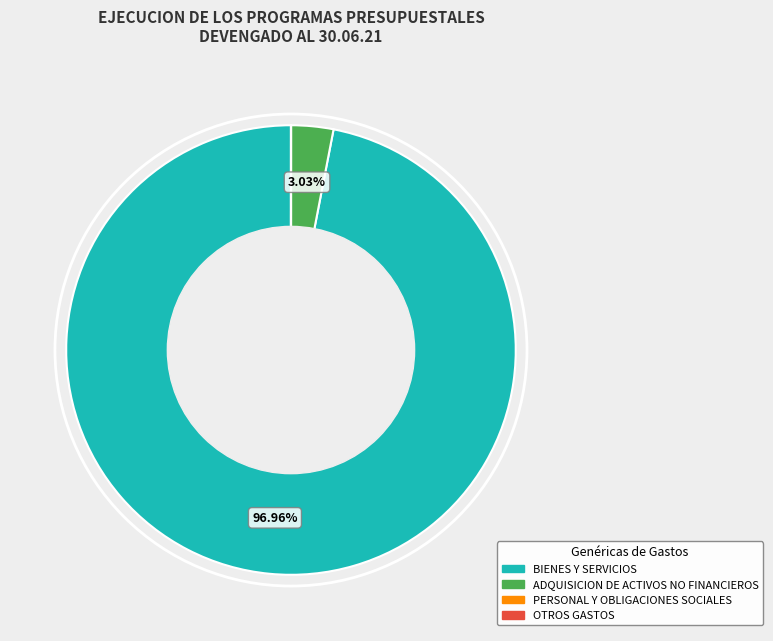

Combined, do ADQUISICION DE ACTIVOS NO FINANCIEROS and BIENES Y SERVICIOS account for over 50%?

Yes